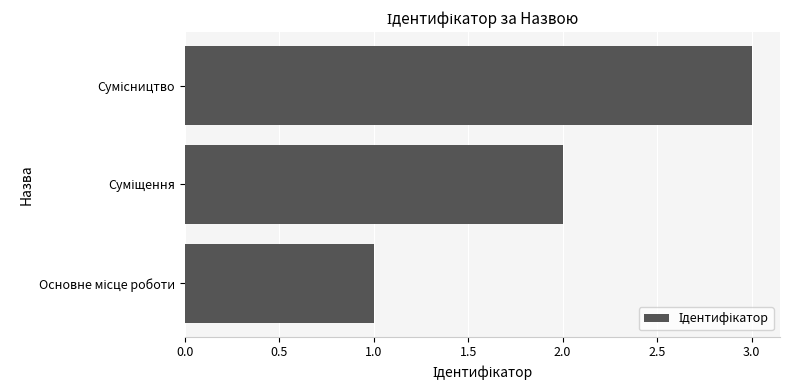

What is the maximum value shown in the chart?

3